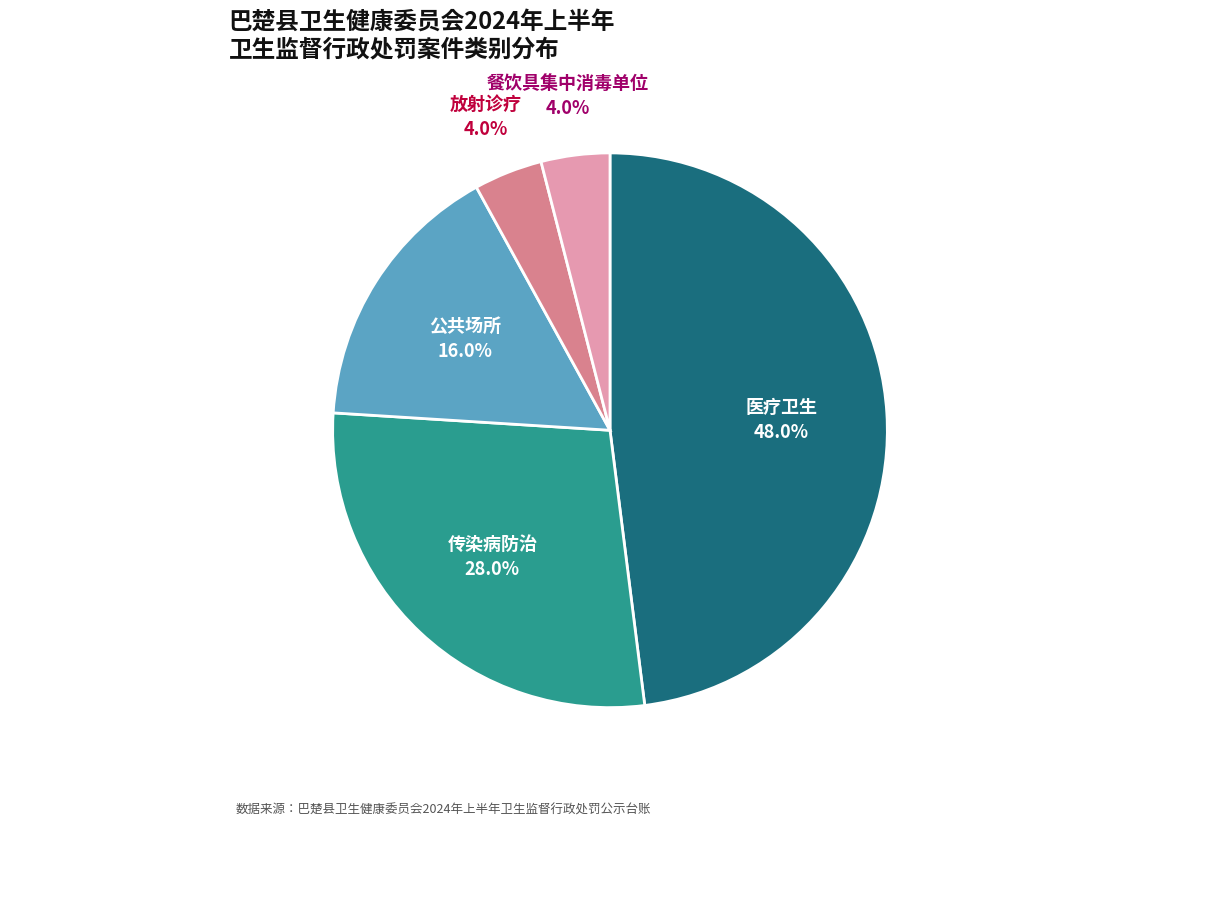

What is the largest slice in the pie chart?

医疗卫生